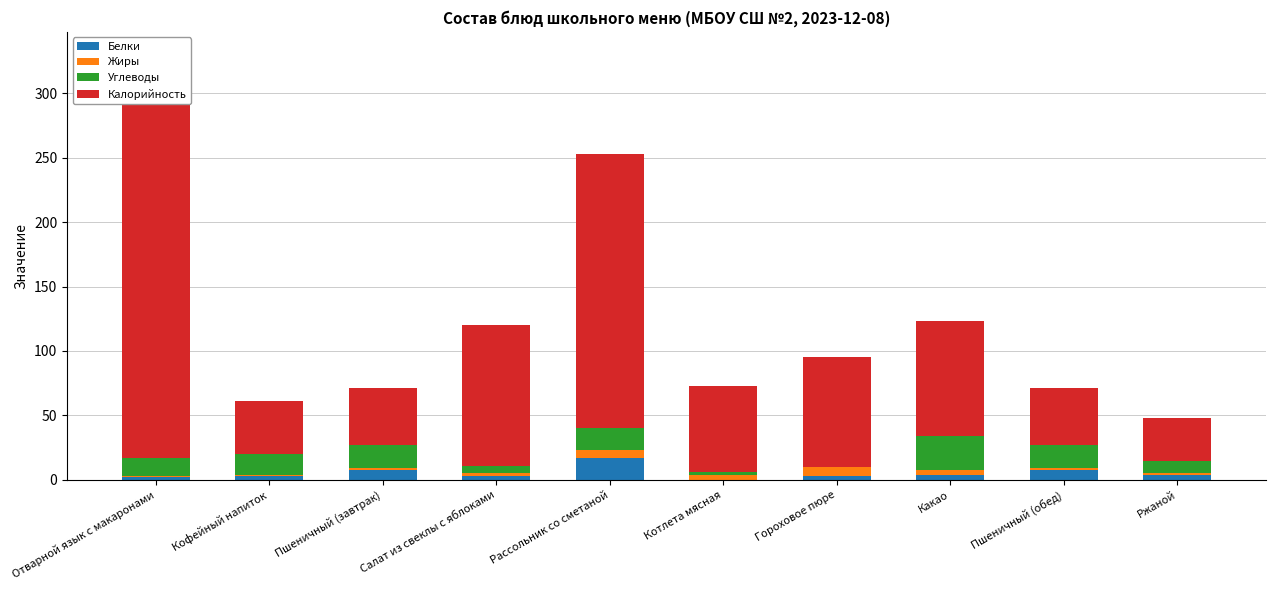

Where does the Калорийность series first go above 85?

Отварной язык с макаронами